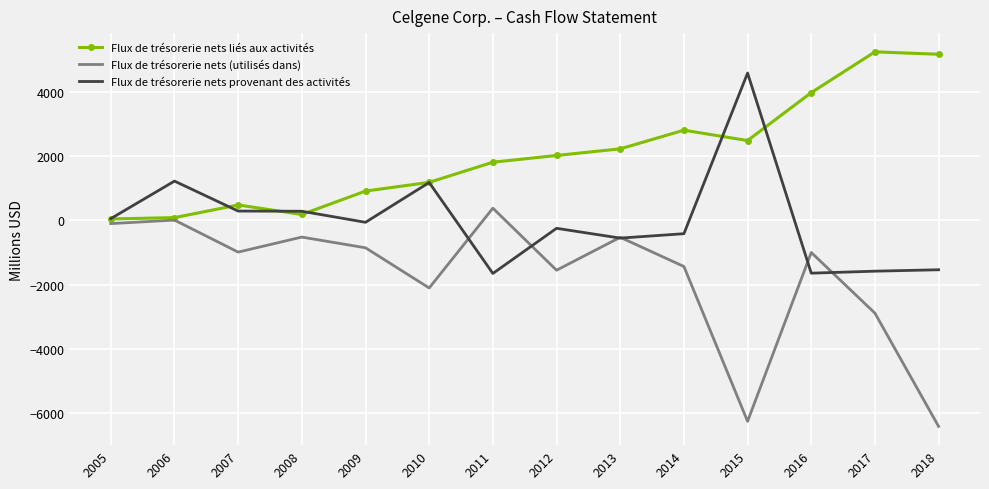

What is the sum of all Flux de trésorerie nets liés aux activités values?

28615